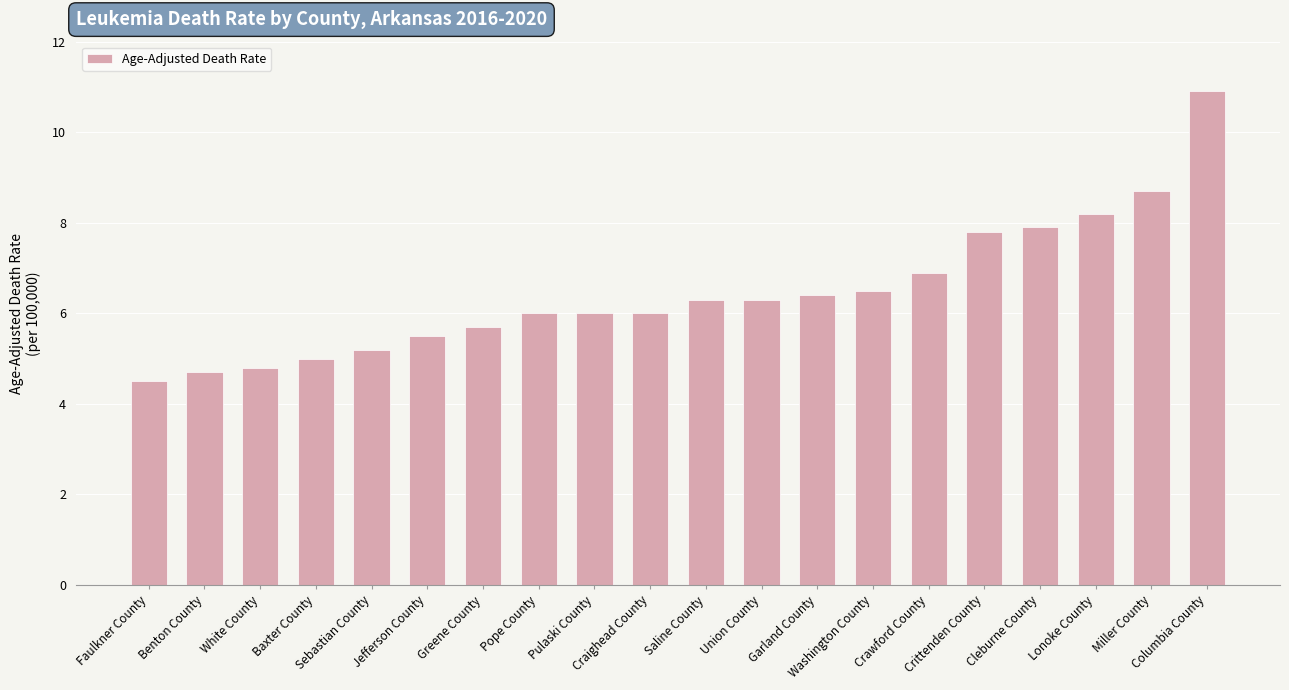

Which category has the highest value across all series?

Columbia County